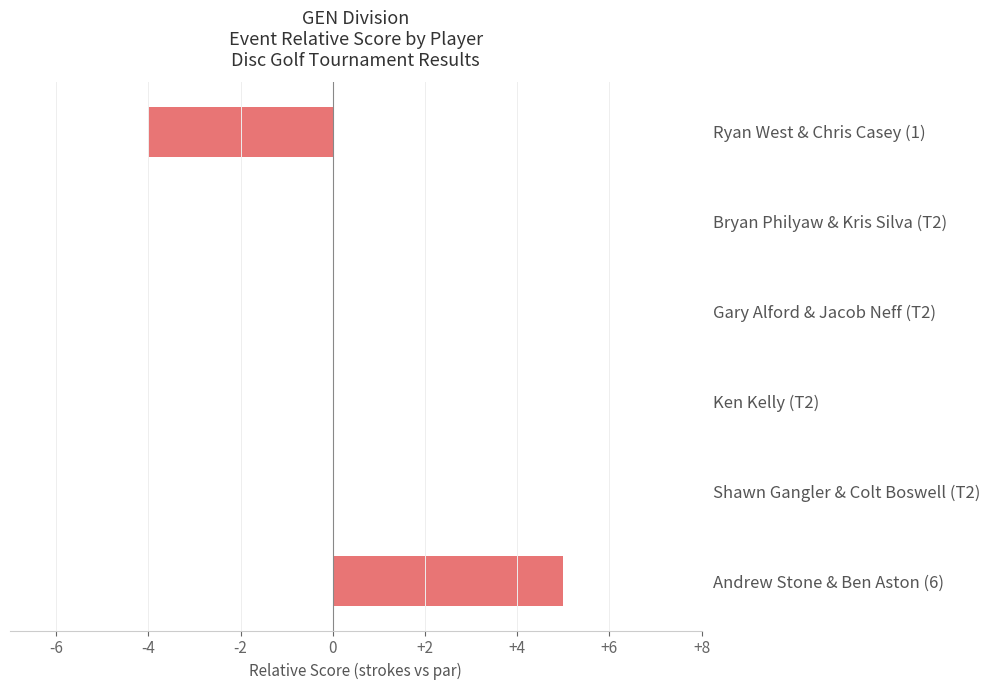

What is the change in value from Gary Alford & Jacob Neff (T2) to Andrew Stone & Ben Aston (6)?

+5